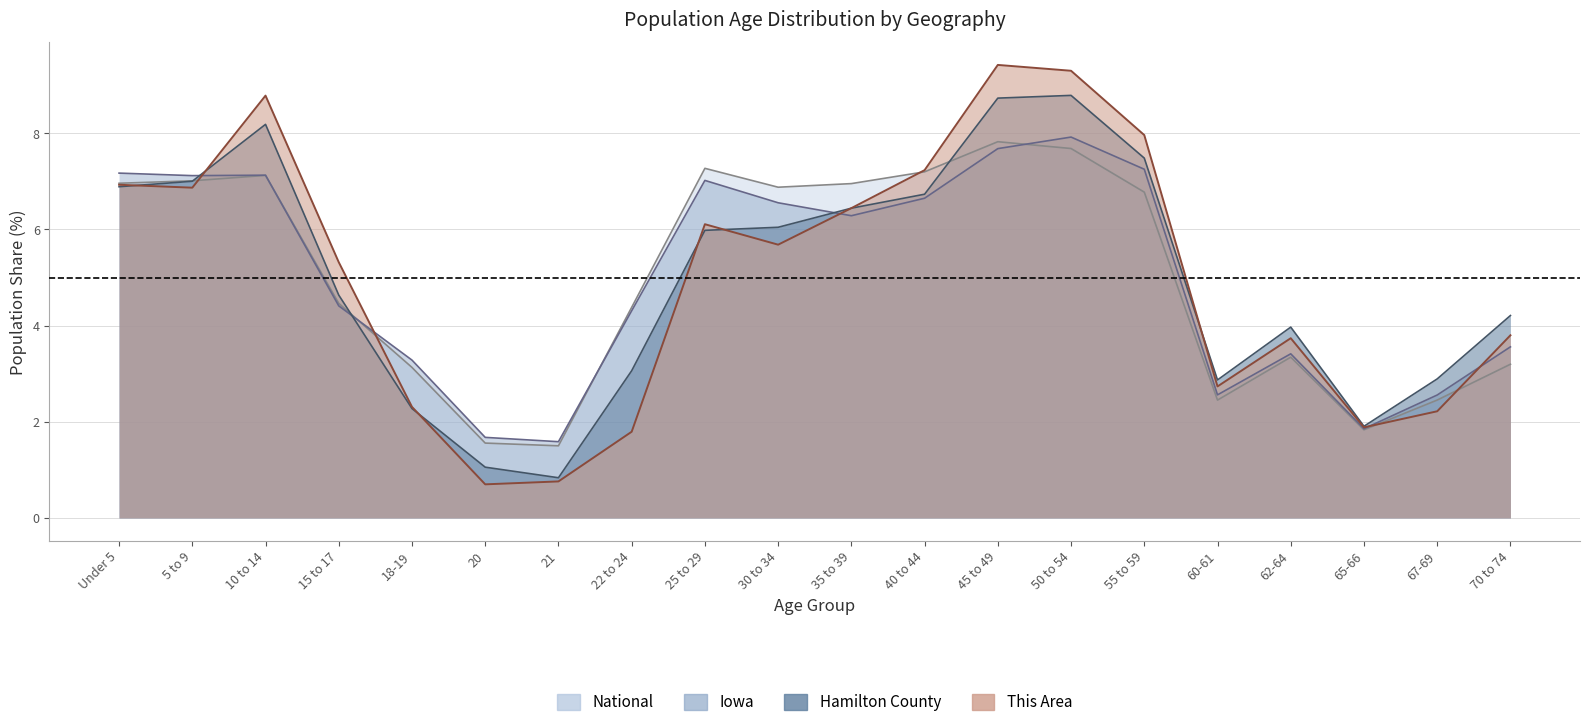

What is the difference between the maximum and second lowest values in the Hamilton County series?

7.7